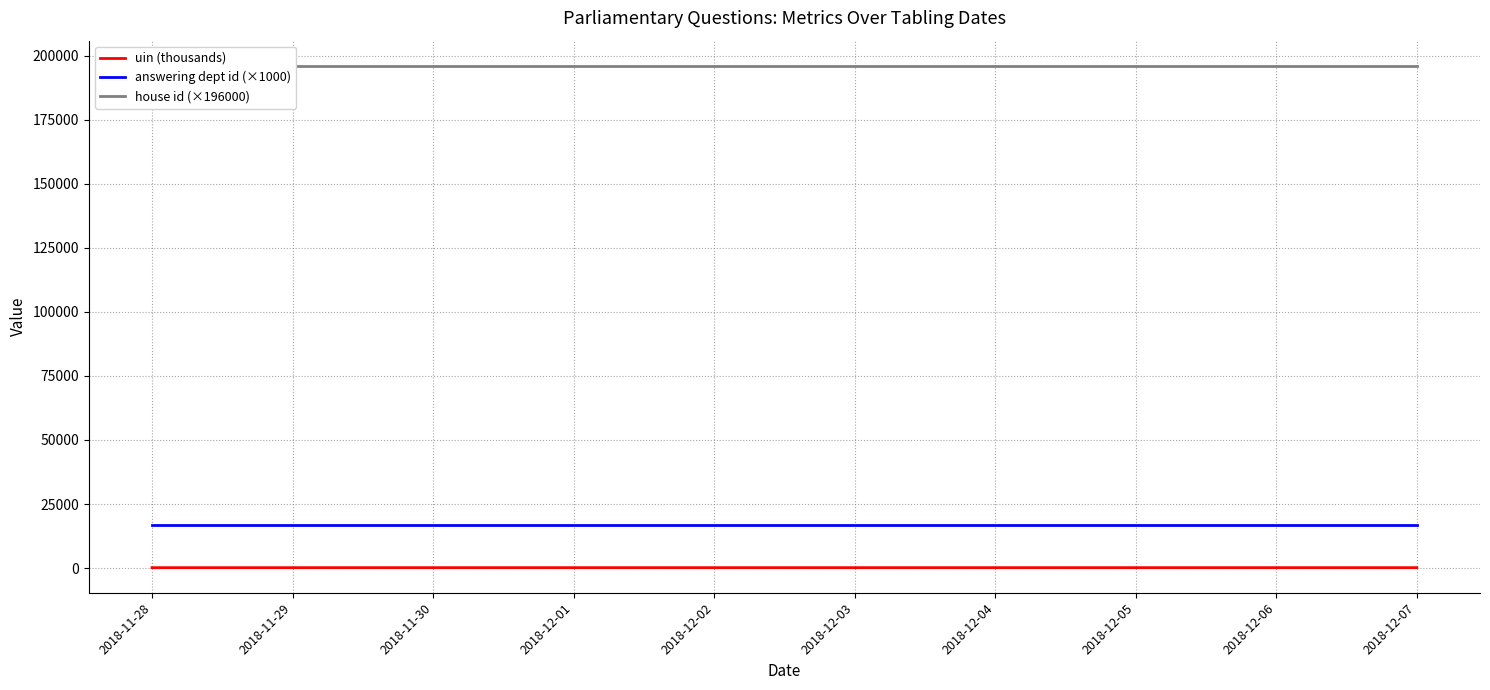

At 2018-11-29, list the series in order from smallest to largest.

uin (thousands), answering dept id (×1000), house id (×196000)